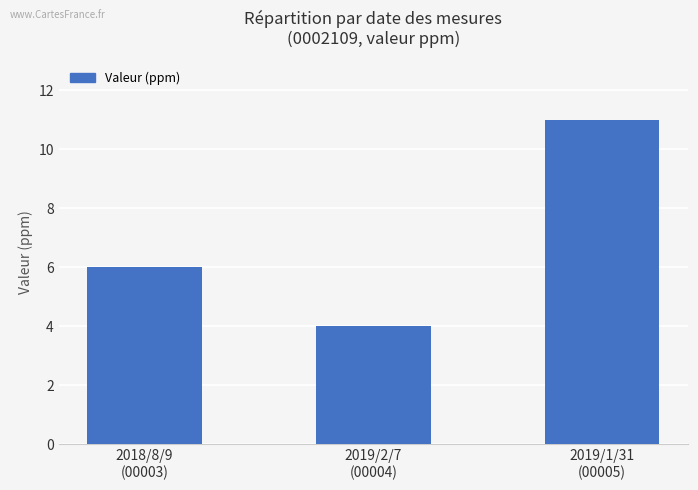

What position from the right is 2019/2/7
(00004)?

2